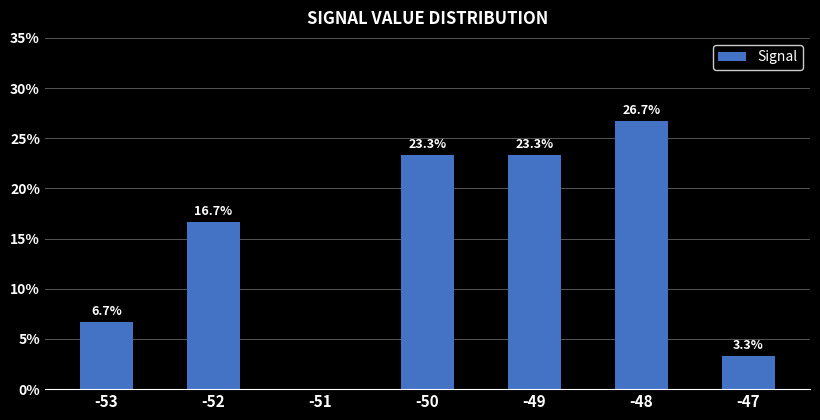

What is the change in value from -53 to -47?

-3.4